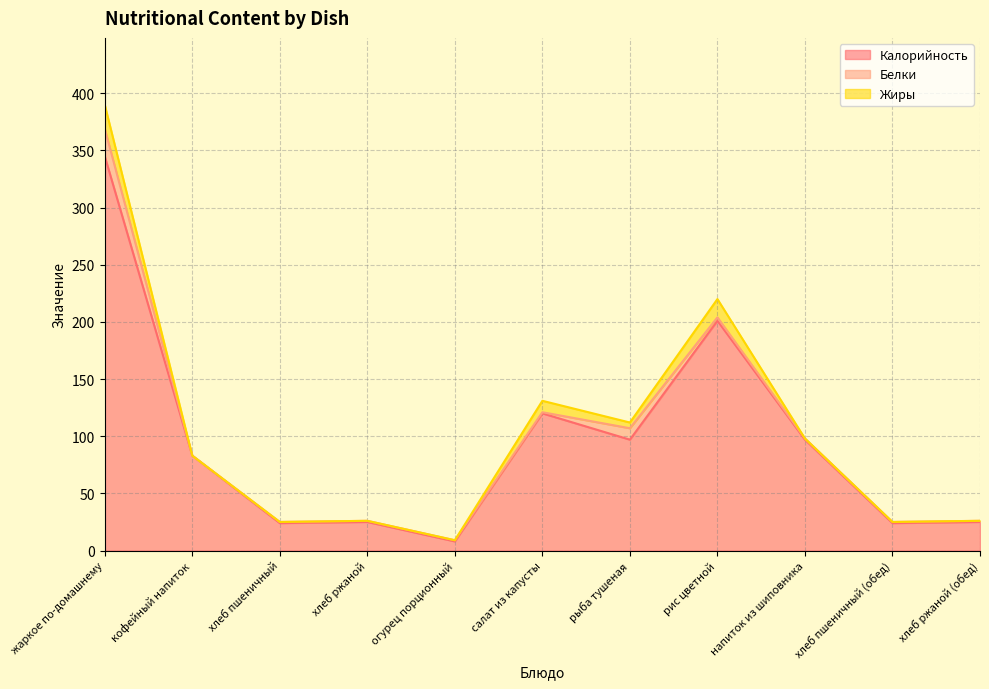

Is it true that Жиры equals 0 at хлеб ржаной?

True